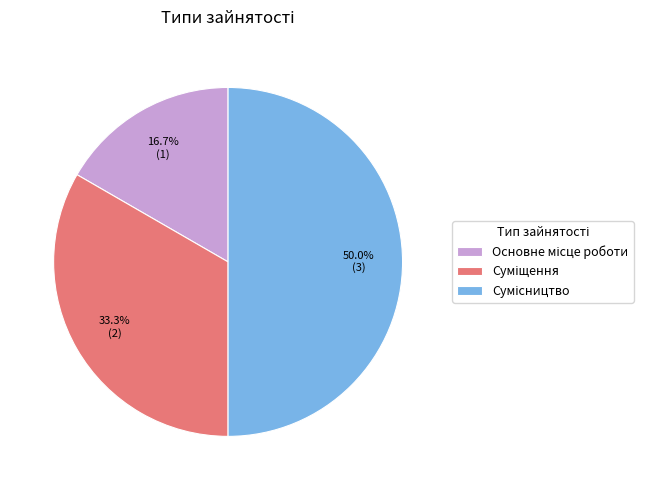

To the nearest percent, what percentage of the pie is Сумісництво?

50%